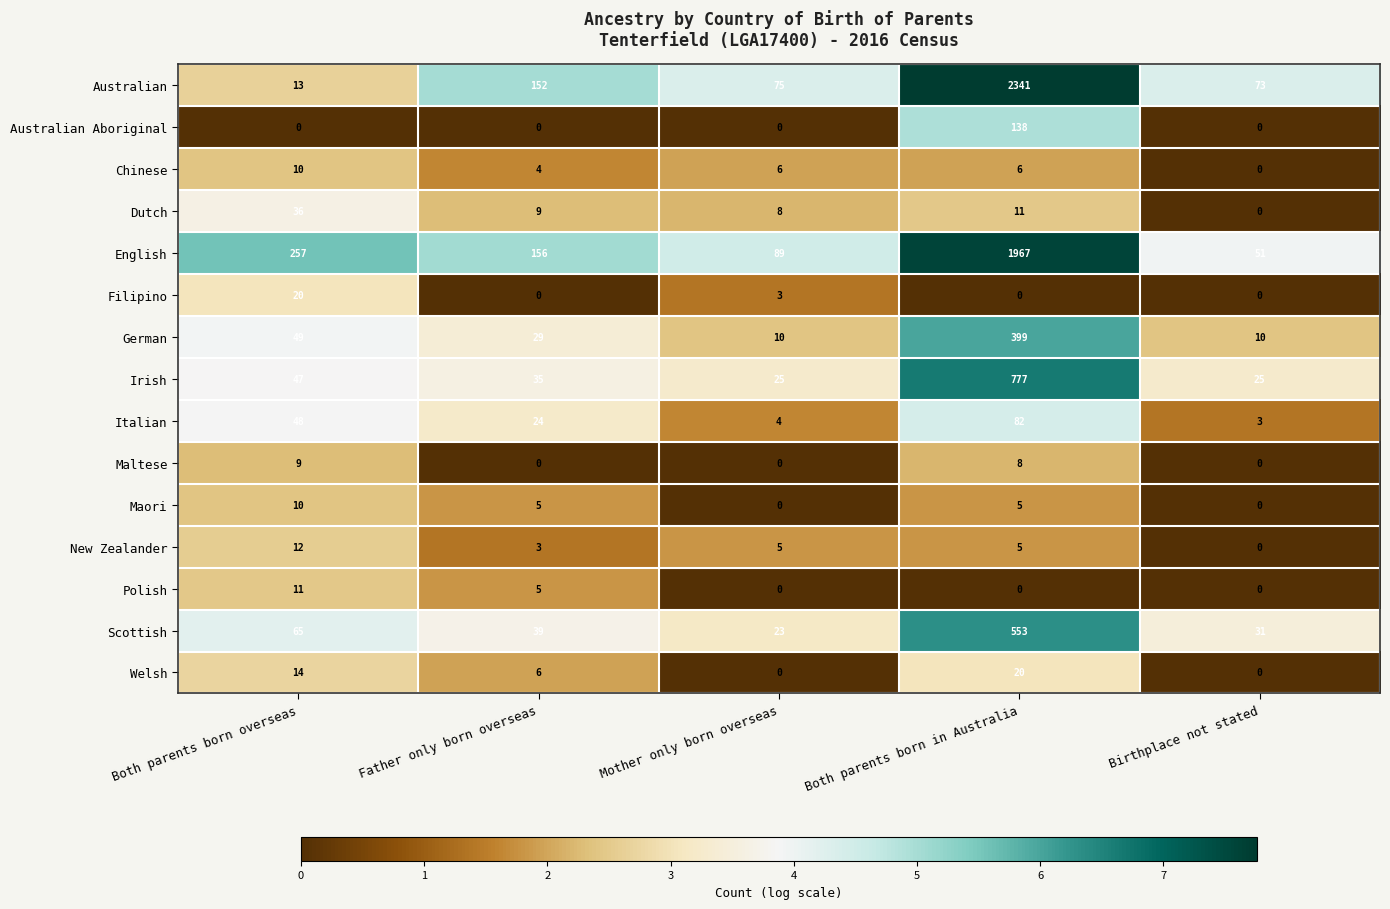

The value of Chinese at Birthplace not stated is 5. True or false?

False